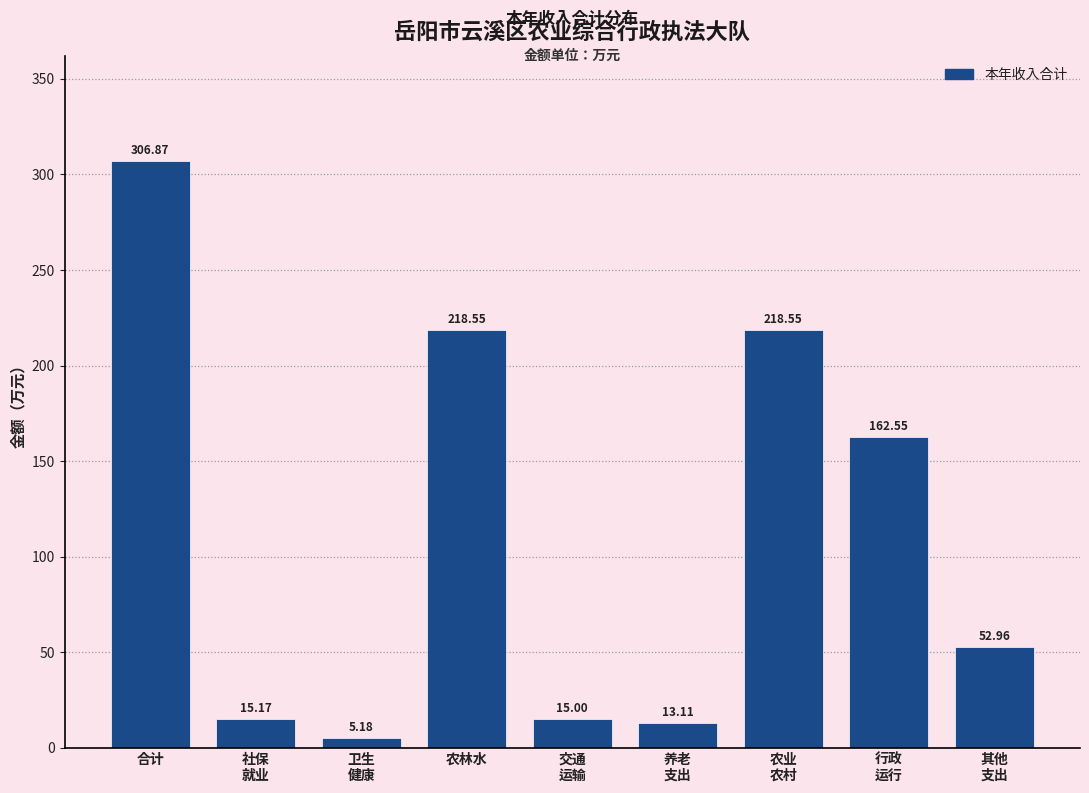

At which label does the data first exceed 52?

合计